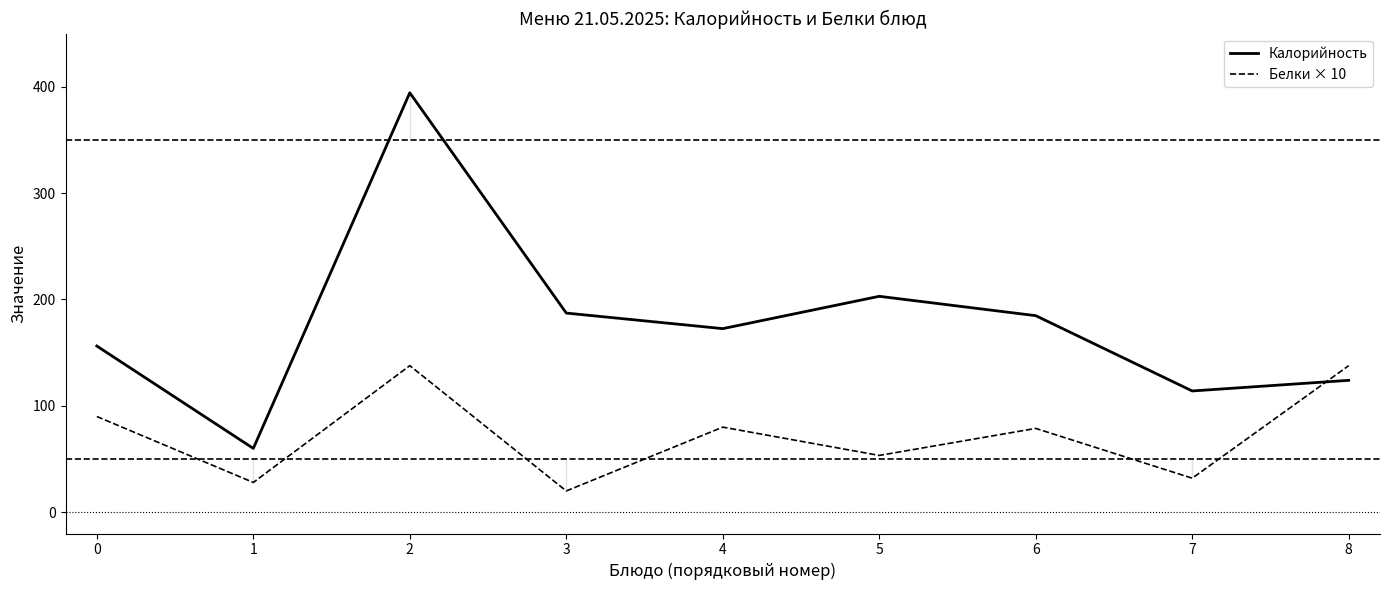

What is the minimum value for Калорийность?

60.0